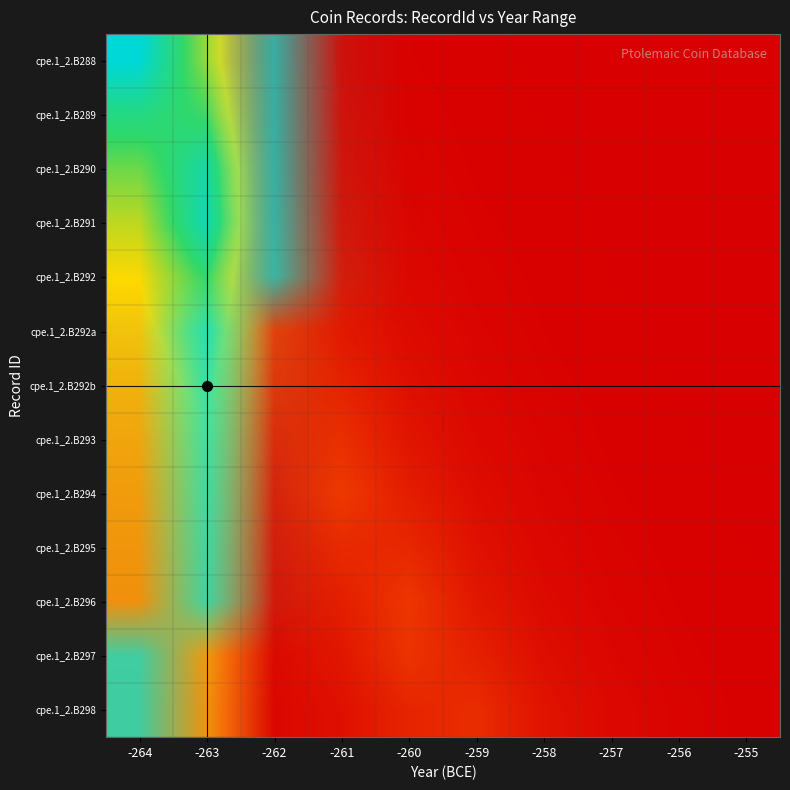

Reading left to right, list all the values displayed in this chart.

cpe.1_2.B288: -264=1.0	-263=0.6	-262=0.0	-261=0.0	-260=0.0	-259=0.0	-258=0.0	-257=0.0	-256=0.0	-255=0.0
cpe.1_2.B289: -264=0.8	-263=0.7	-262=0.0	-261=0.0	-260=0.0	-259=0.0	-258=0.0	-257=0.0	-256=0.0	-255=0.0
cpe.1_2.B290: -264=0.7	-263=0.9	-262=0.1	-261=0.0	-260=0.0	-259=0.0	-258=0.0	-257=0.0	-256=0.0	-255=0.0
cpe.1_2.B291: -264=0.6	-263=0.9	-262=0.1	-261=0.0	-260=0.0	-259=0.0	-258=0.0	-257=0.0	-256=0.0	-255=0.0
cpe.1_2.B292: -264=0.5	-263=0.8	-262=0.1	-261=0.0	-260=0.0	-259=0.0	-258=0.0	-257=0.0	-256=0.0	-255=0.0
cpe.1_2.B292a: -264=0.5	-263=0.6	-262=0.1	-261=0.1	-260=0.0	-259=0.0	-258=0.0	-257=0.0	-256=0.0	-255=0.0
cpe.1_2.B292b: -264=0.4	-263=0.5	-262=0.1	-261=0.1	-260=0.0	-259=0.0	-258=0.0	-257=0.0	-256=0.0	-255=0.0
cpe.1_2.B293: -264=0.4	-263=0.5	-262=0.1	-261=0.1	-260=0.1	-259=0.0	-258=0.0	-257=0.0	-256=0.0	-255=0.0
cpe.1_2.B294: -264=0.4	-263=0.4	-262=0.1	-261=0.1	-260=0.1	-259=0.0	-258=0.0	-257=0.0	-256=0.0	-255=0.0
cpe.1_2.B295: -264=0.3	-263=0.4	-262=0.0	-261=0.1	-260=0.1	-259=0.0	-258=0.0	-257=0.0	-256=0.0	-255=0.0
cpe.1_2.B296: -264=0.3	-263=0.4	-262=0.0	-261=0.1	-260=0.1	-259=0.1	-258=0.0	-257=0.0	-256=0.0	-255=0.0
cpe.1_2.B297: -264=0.3	-263=0.4	-262=0.0	-261=0.1	-260=0.1	-259=0.1	-258=0.0	-257=0.0	-256=0.0	-255=0.0
cpe.1_2.B298: -264=0.3	-263=0.3	-262=0.0	-261=0.0	-260=0.1	-259=0.1	-258=0.0	-257=0.0	-256=0.0	-255=0.0